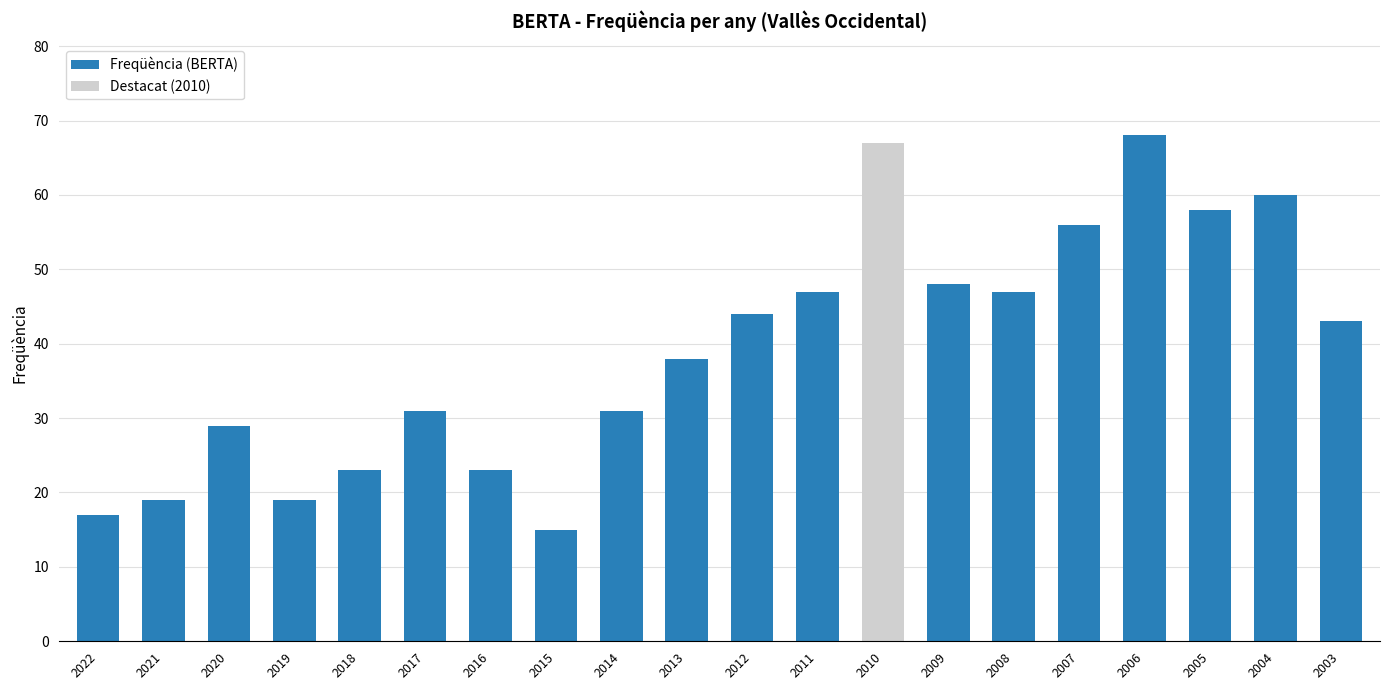

Between 2013 and 2015, which is larger?

2013